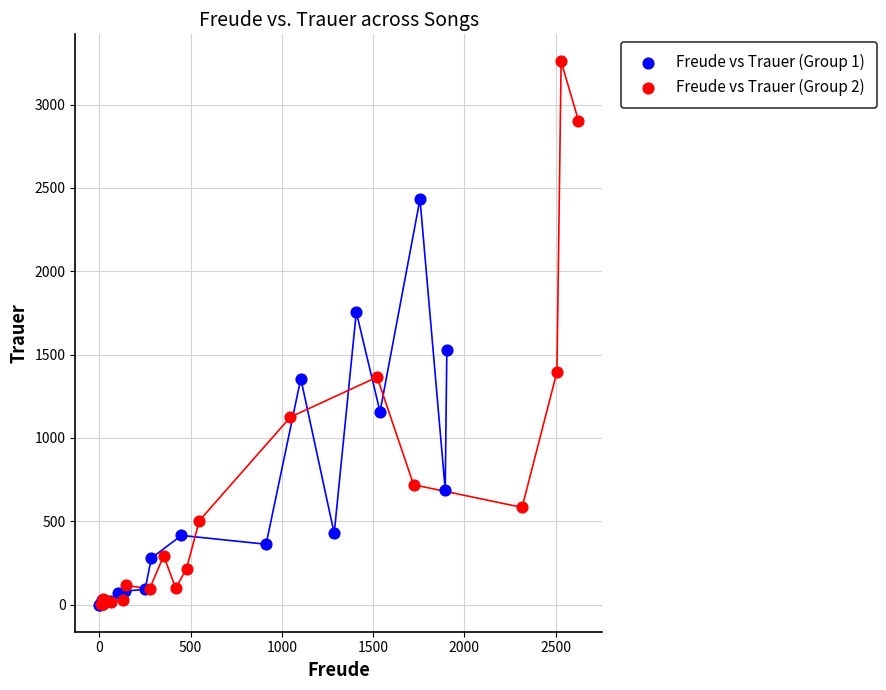

Which series has the largest Y range (max minus min)?

Freude vs Trauer (Group 2)